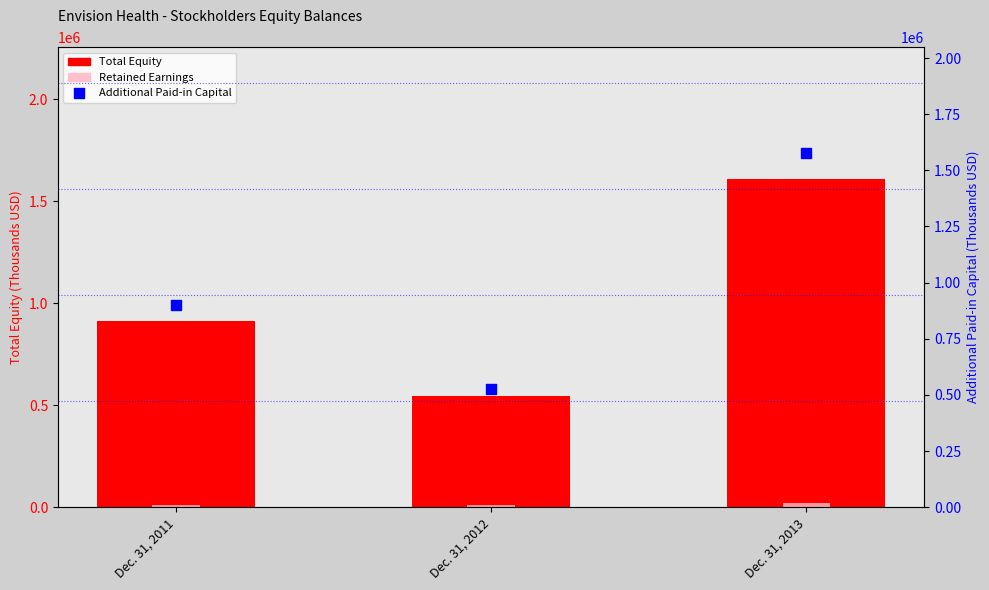

What is the total value across all series at Dec. 31, 2011?

1828380